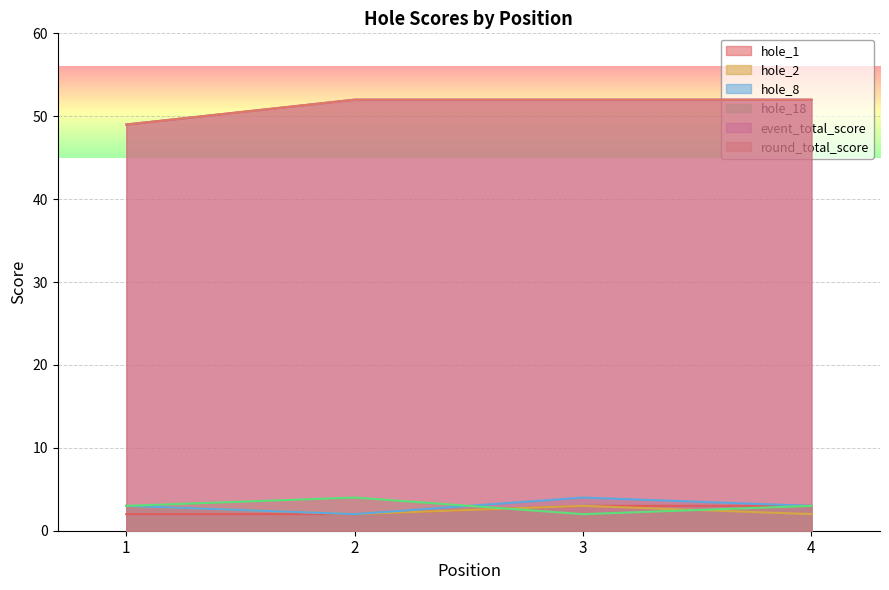

What value does the hole_18 series have at 2?

4